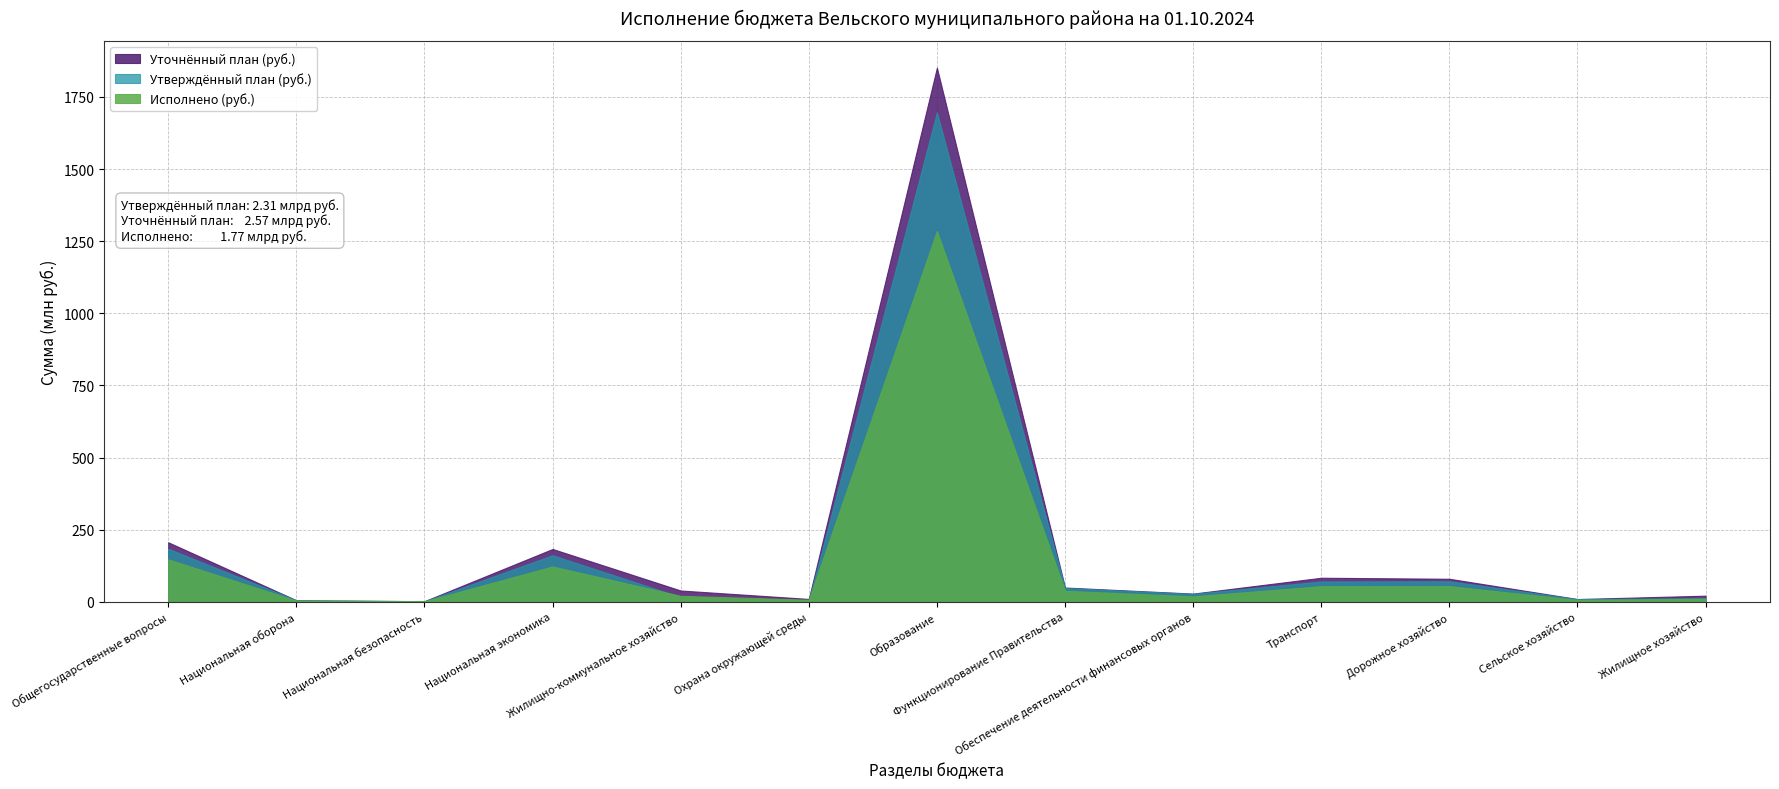

How many values in the Уточнённый план (руб.) series exceed 39293675?

7